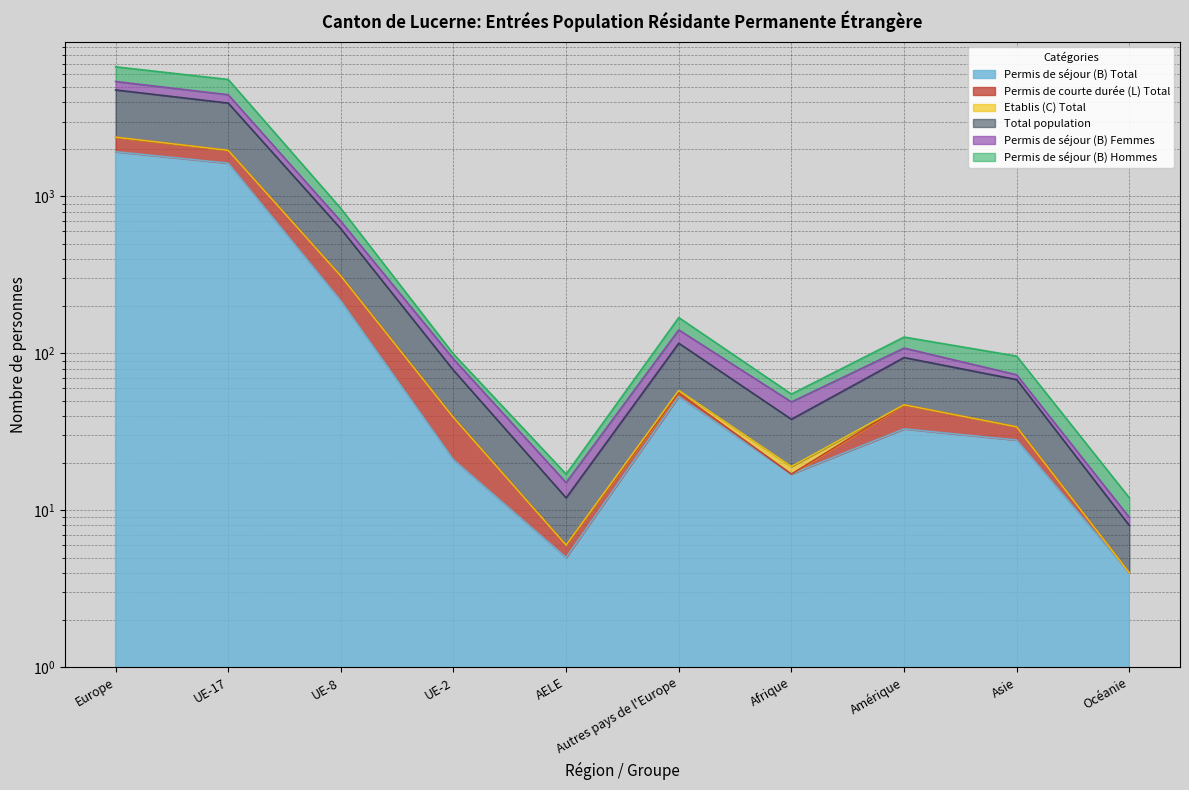

What is the highest value of the Permis de séjour (B) Hommes series?

6694